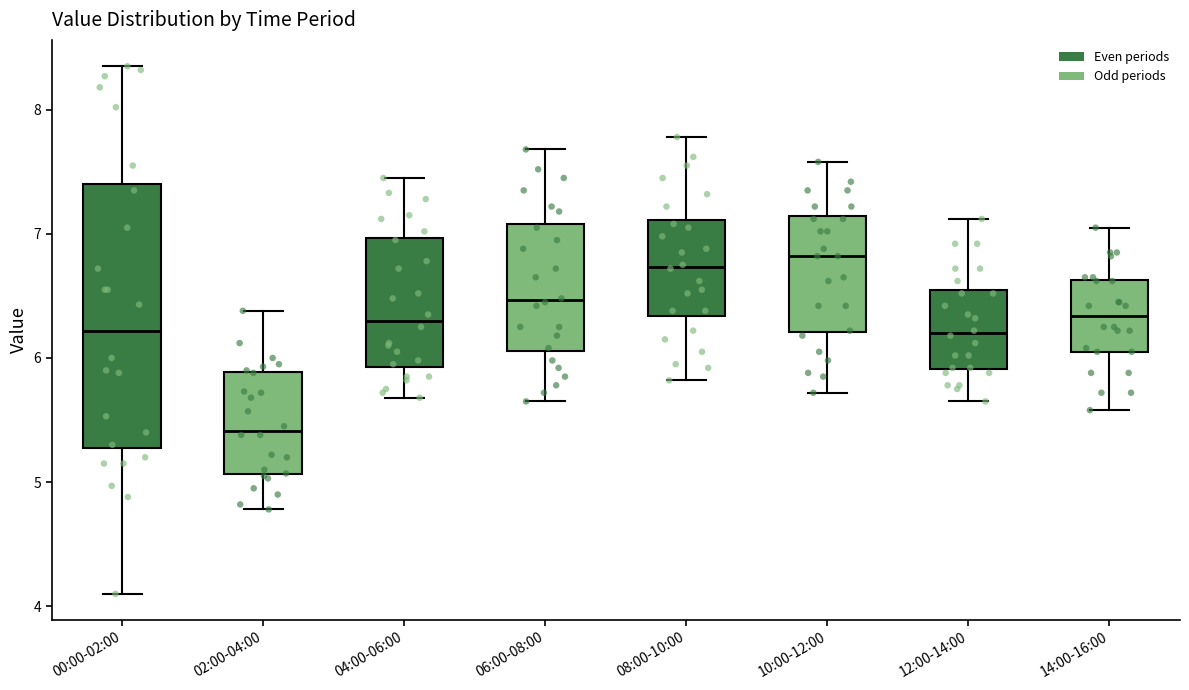

Which box is the tallest, from its lower edge to its upper edge?

00:00-02:00